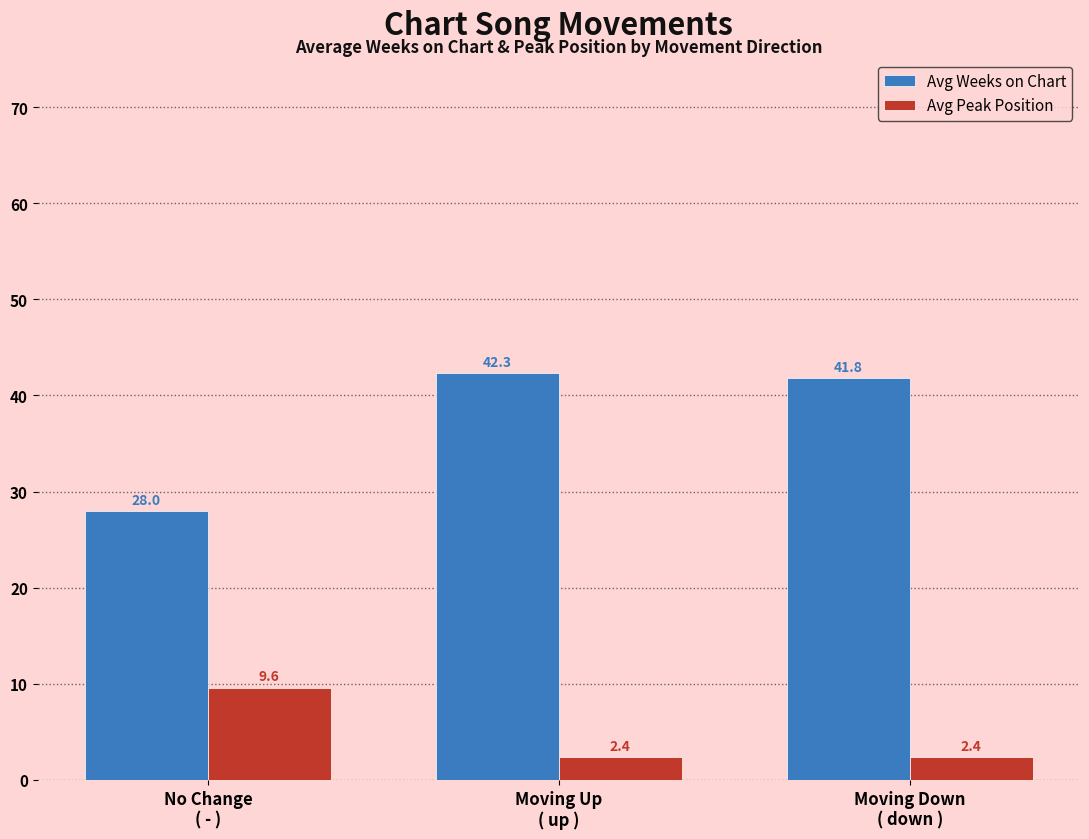

Rank the series by their maximum value, from lowest to highest.

Avg Peak Position, Avg Weeks on Chart